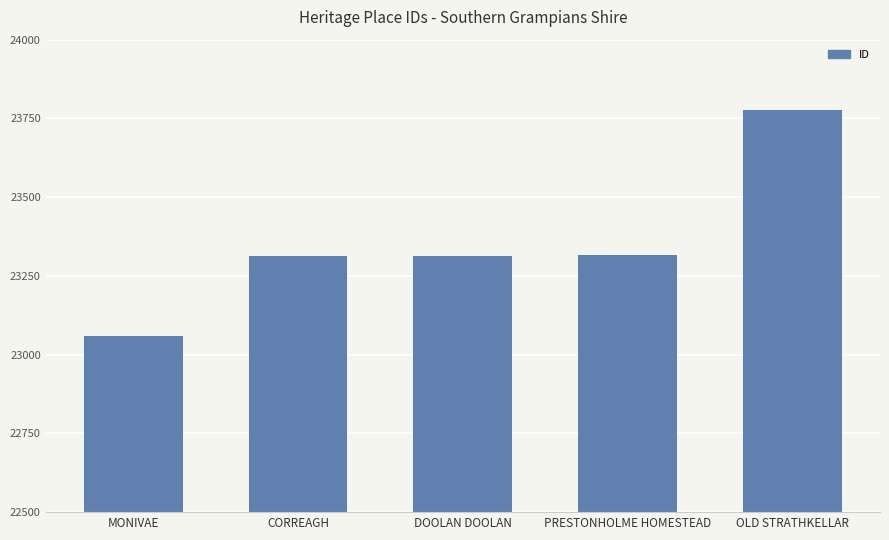

Is it true that the value at OLD STRATHKELLAR is 34422?

False